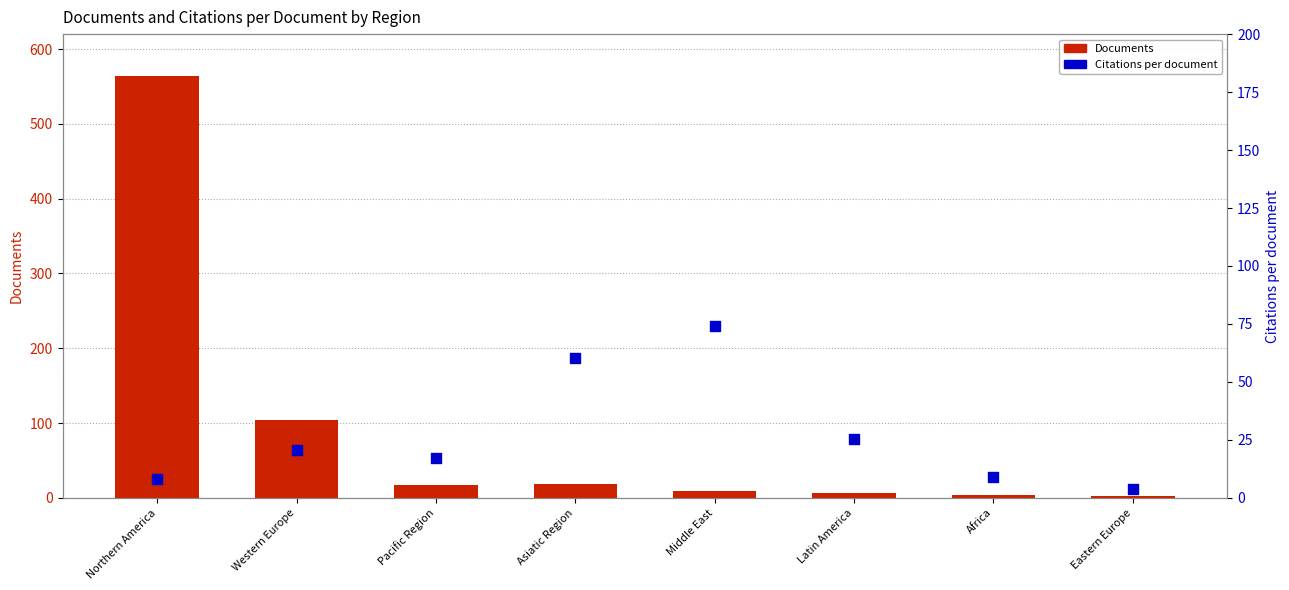

Is the value of Citations per document at Eastern Europe greater than the value of Documents at Middle East?

No